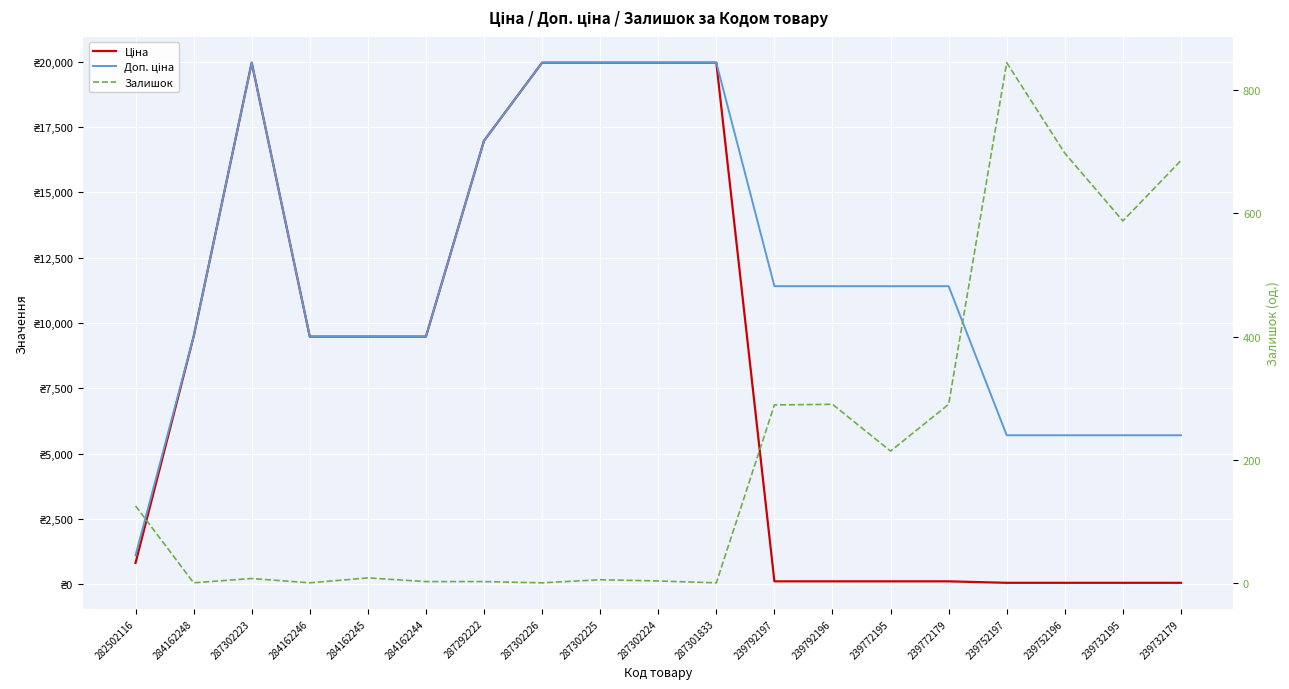

The Доп. ціна series shows 9480.1 at 284162244. True or false?

True